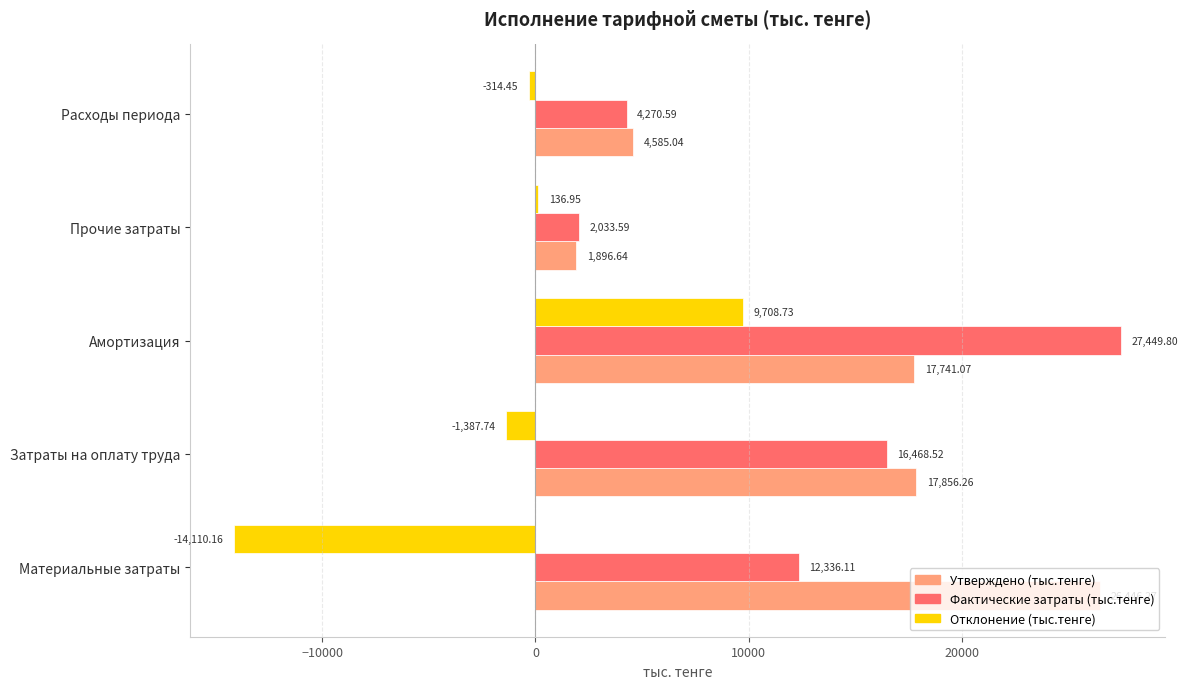

At which category does the chart reach its peak across all series?

Амортизация